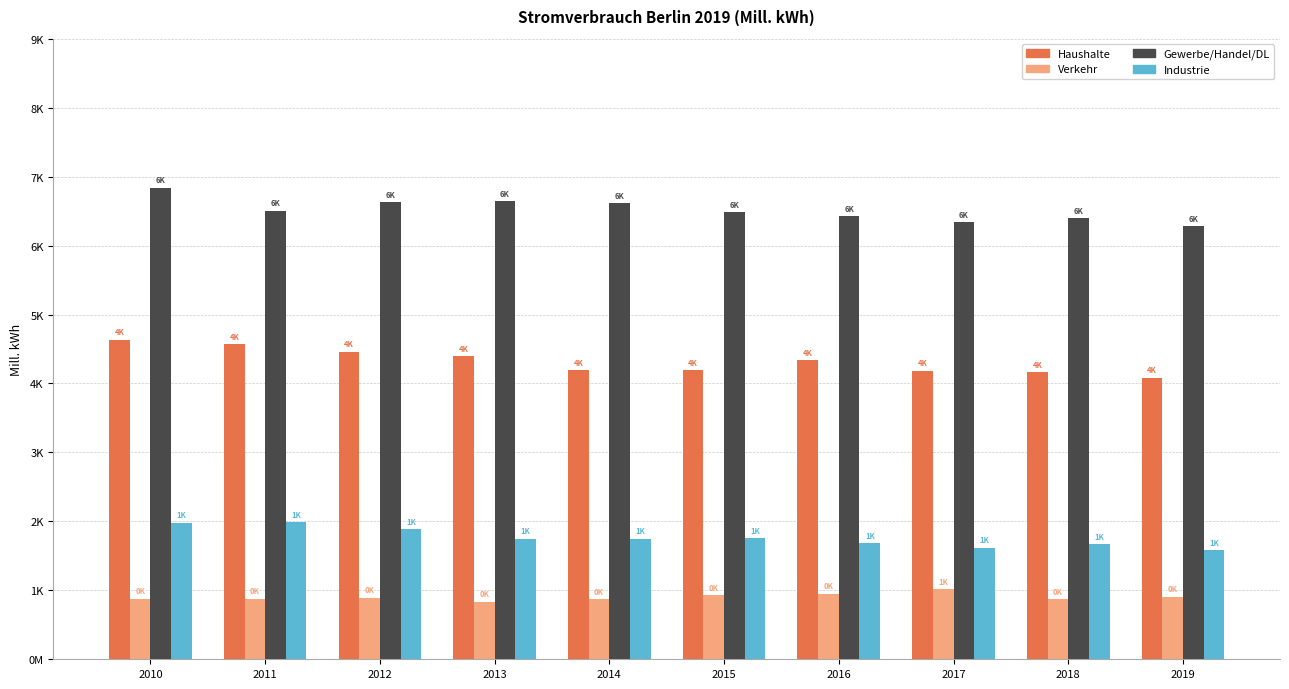

Are the bars horizontal?

No